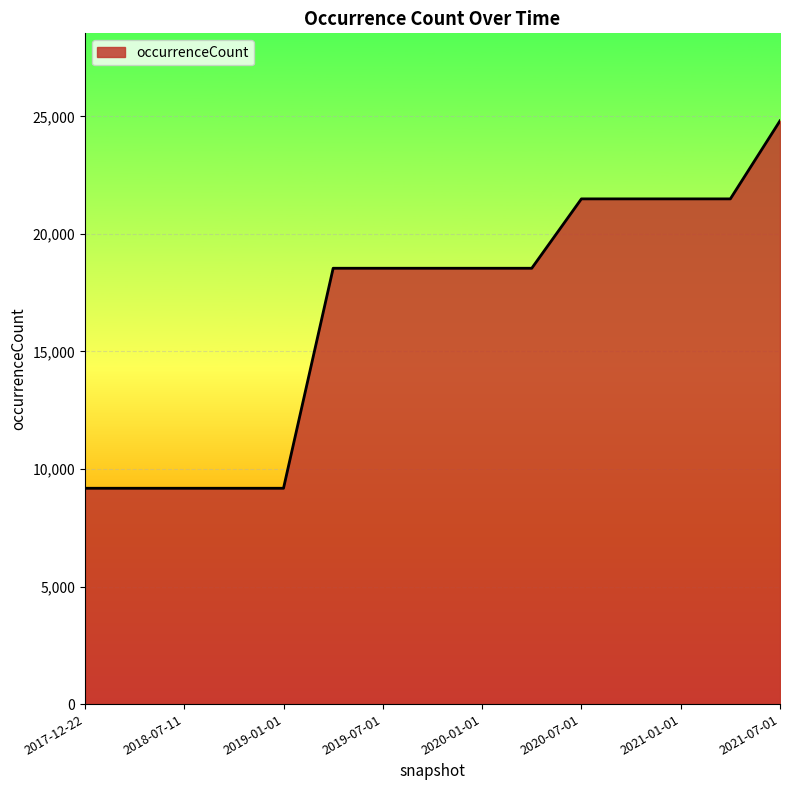

What is the greatest value displayed?

24809